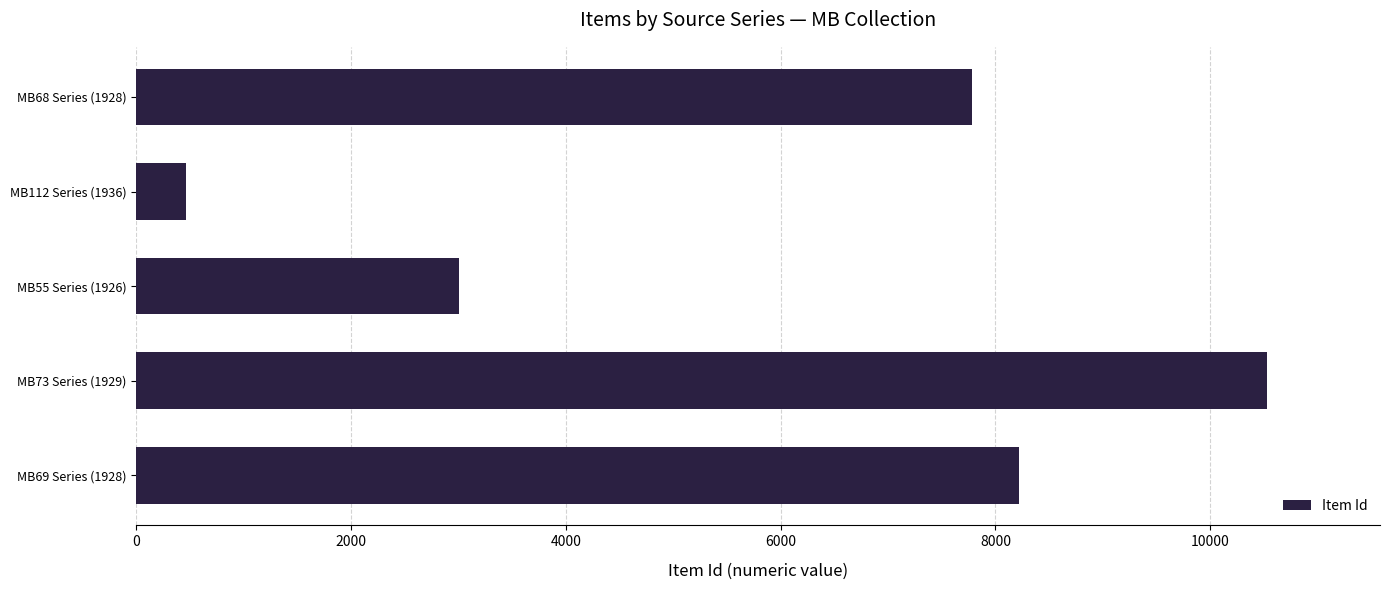

Count the number of categories in the chart.

5